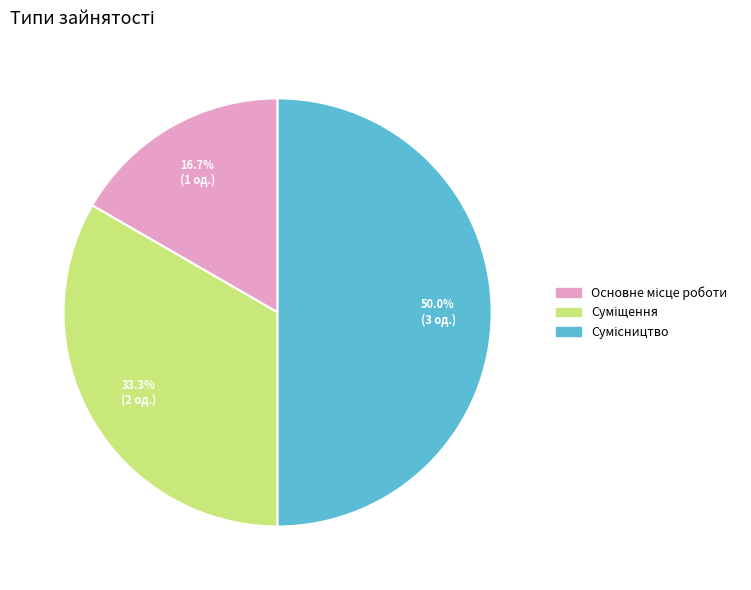

To the nearest percent, what is the difference between the largest and smallest slice percentages?

33%